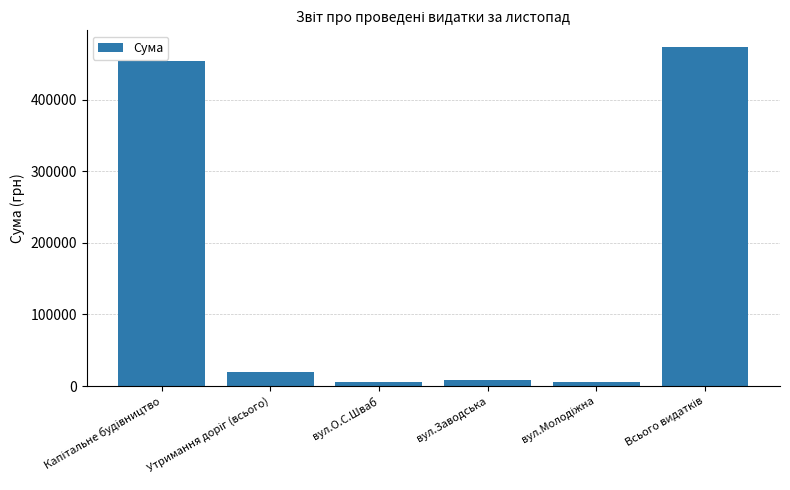

What is the value of the 1st bar from the left?

453887.3